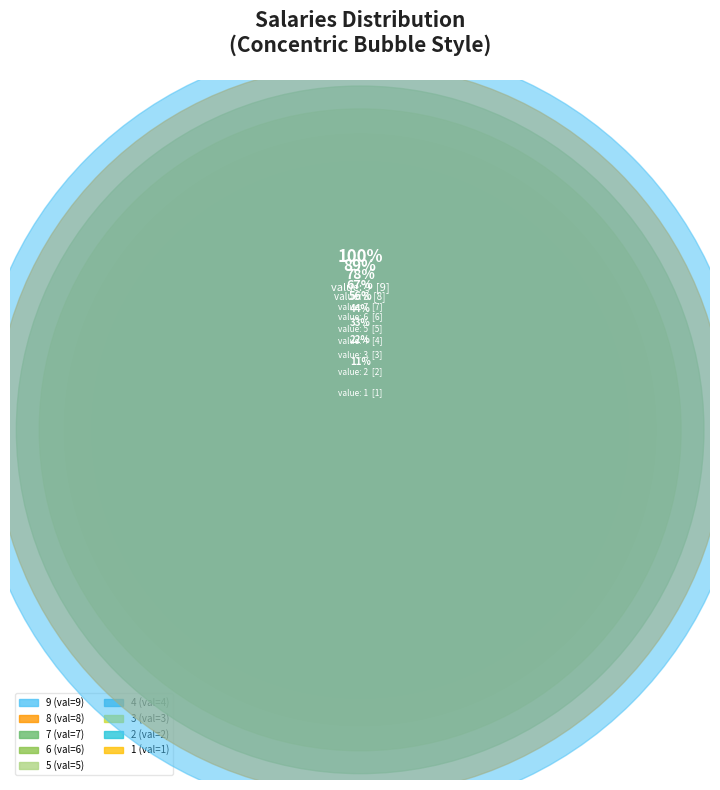

The 9 slice represents 34% of the pie. True or false?

False